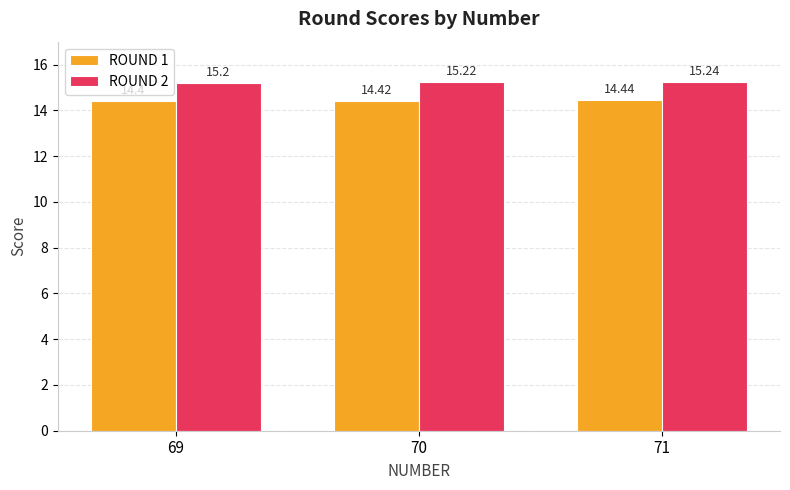

How many bars are there in total?

6